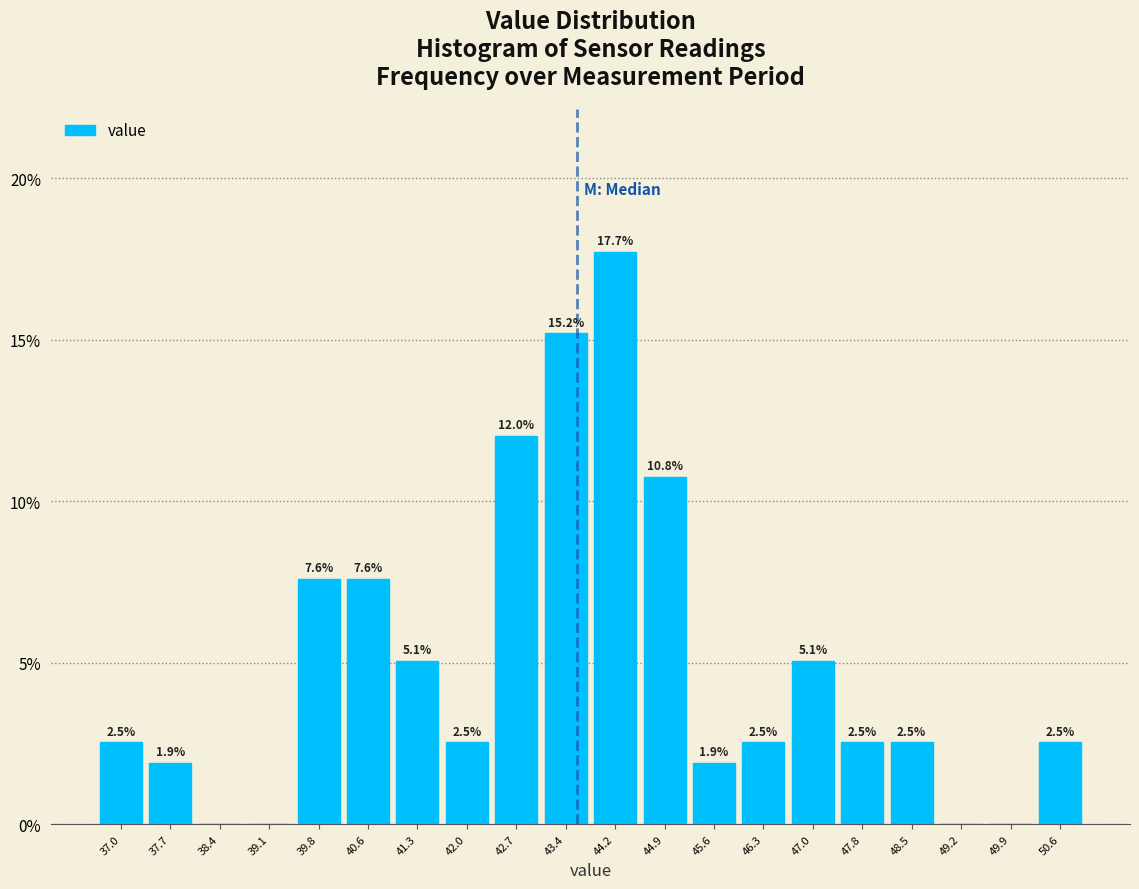

Which range on the x-axis has the tallest bar?

43.80 to 44.52